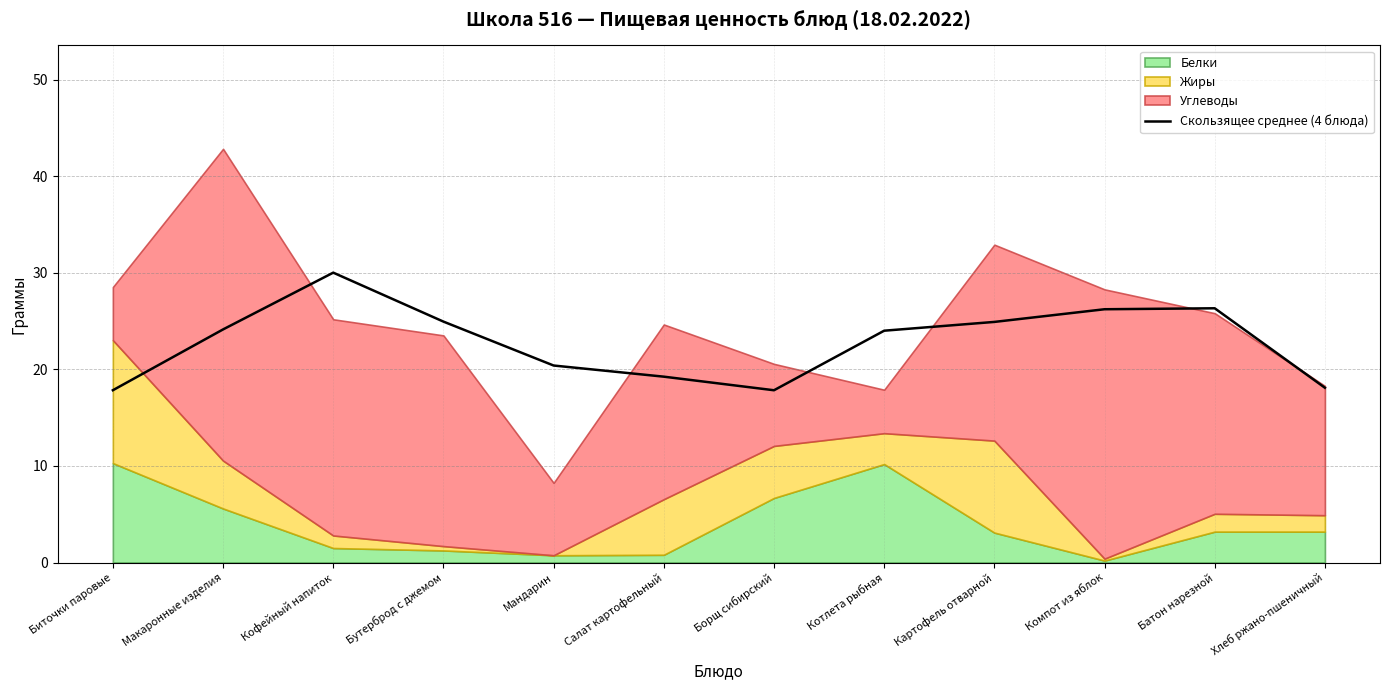

List the labels in order of value, smallest first.

Борщ сибирский, Биточки паровые, Хлеб ржано-пшеничный, Салат картофельный, Мандарин, Котлета рыбная, Макаронные изделия, Картофель отварной, Бутерброд с джемом, Компот из яблок, Батон нарезной, Кофейный напиток